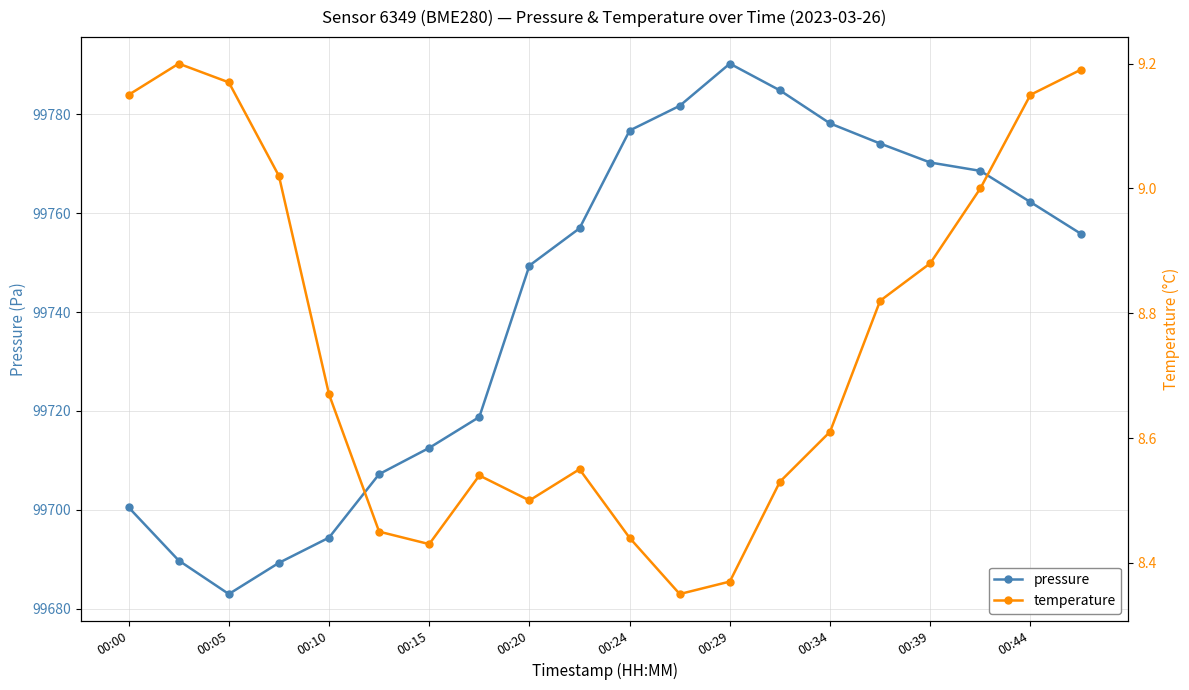

True or false: pressure has a value of 150738.0 at 00:10.

False